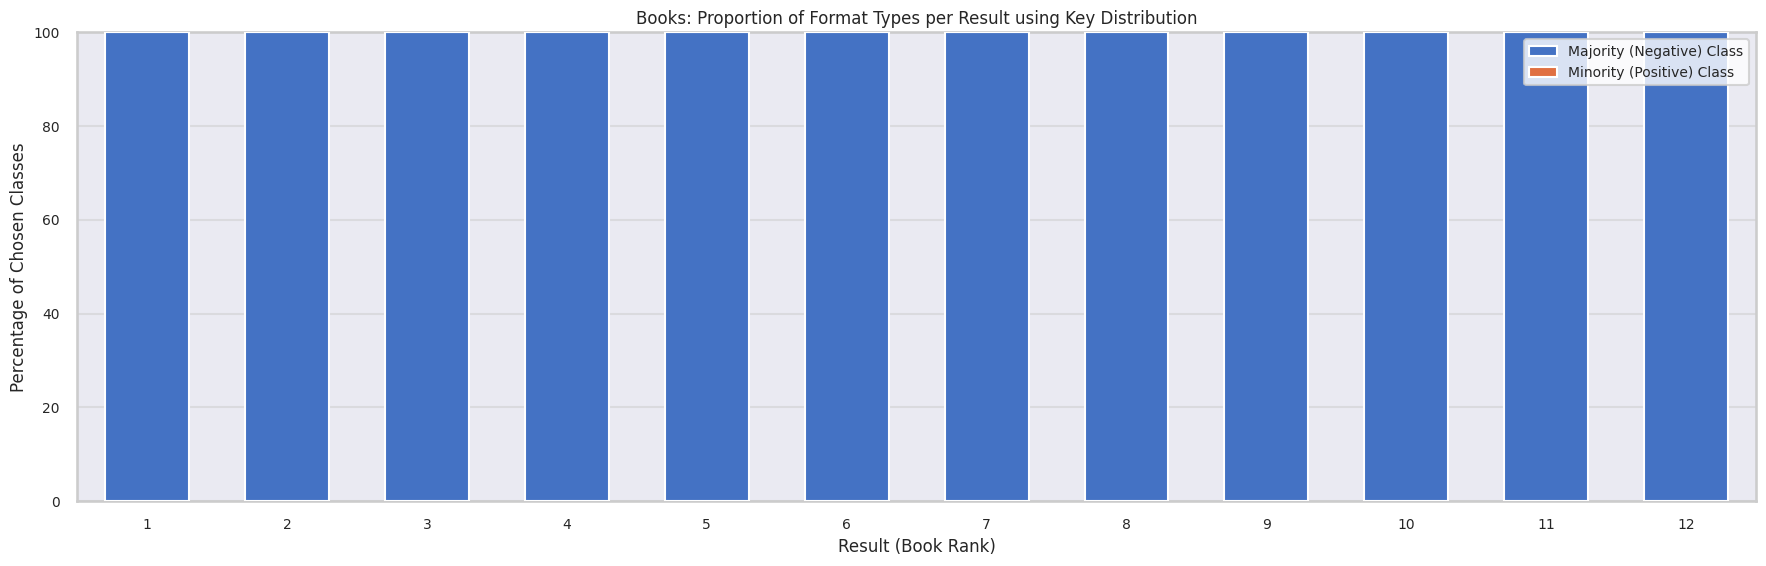

Are the bars grouped side by side (vs. stacked)?

No